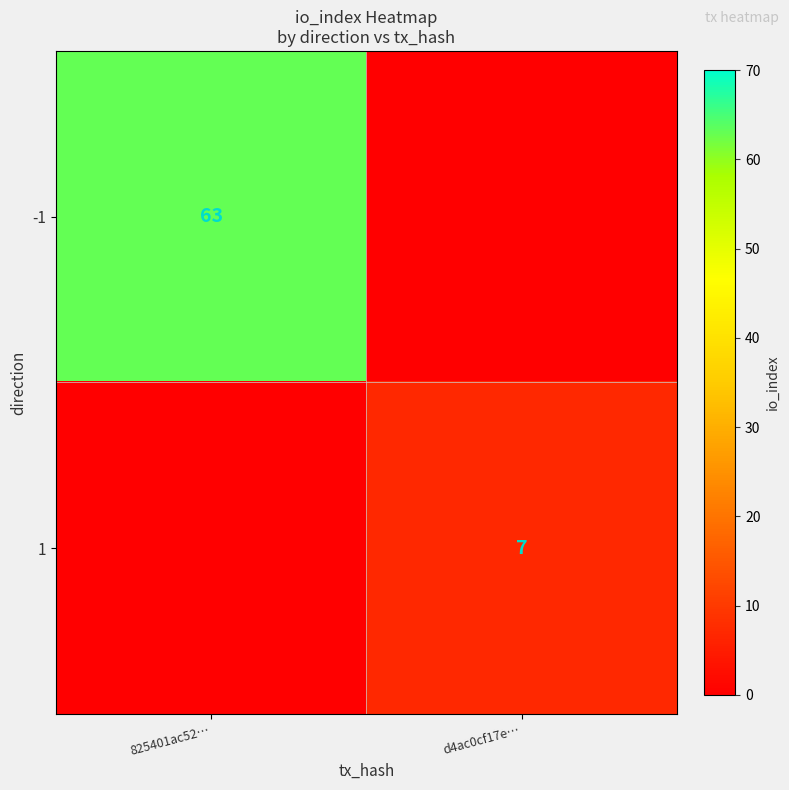

At how many categories does at least one series exceed 26?

1